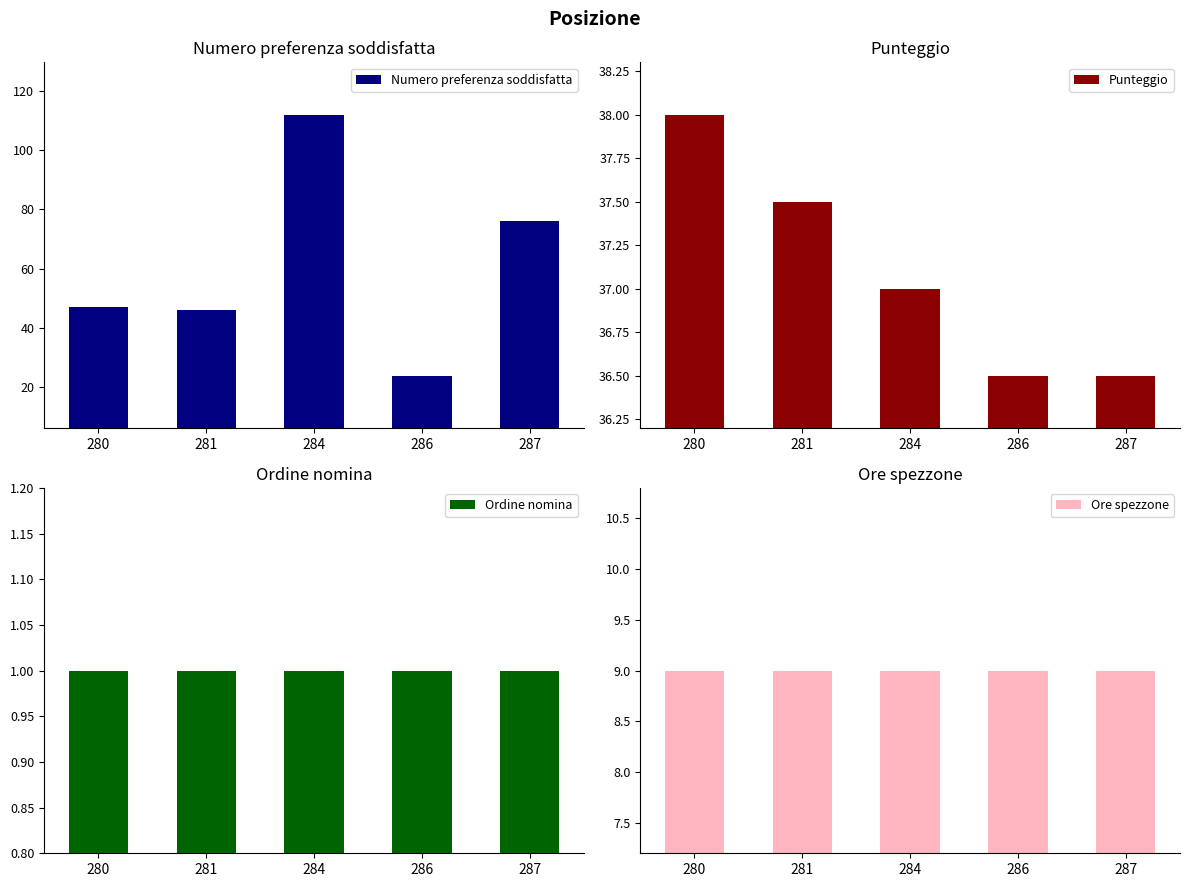

How many groups of bars are there?

5